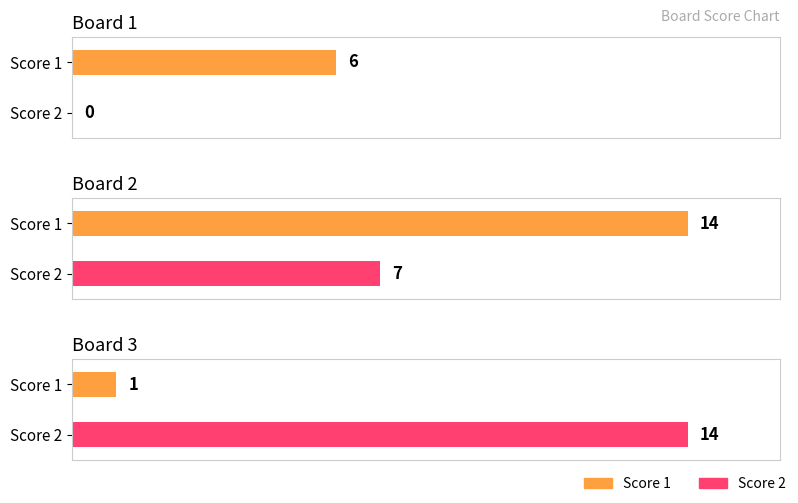

What is the difference between the maximum and minimum values in the Score 1 series?

13